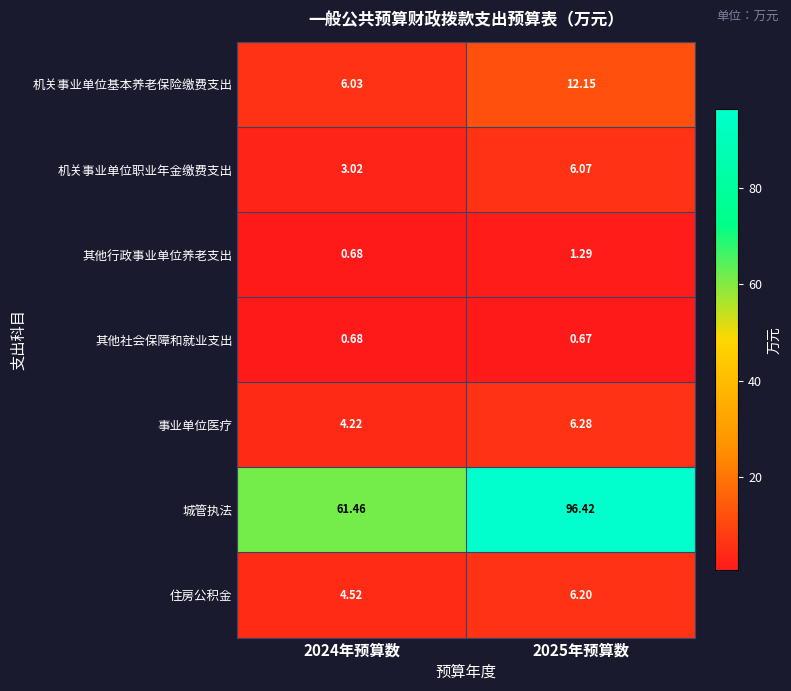

Rank the series by their maximum value, from lowest to highest.

其他社会保障和就业支出, 其他行政事业单位养老支出, 机关事业单位职业年金缴费支出, 住房公积金, 事业单位医疗, 机关事业单位基本养老保险缴费支出, 城管执法